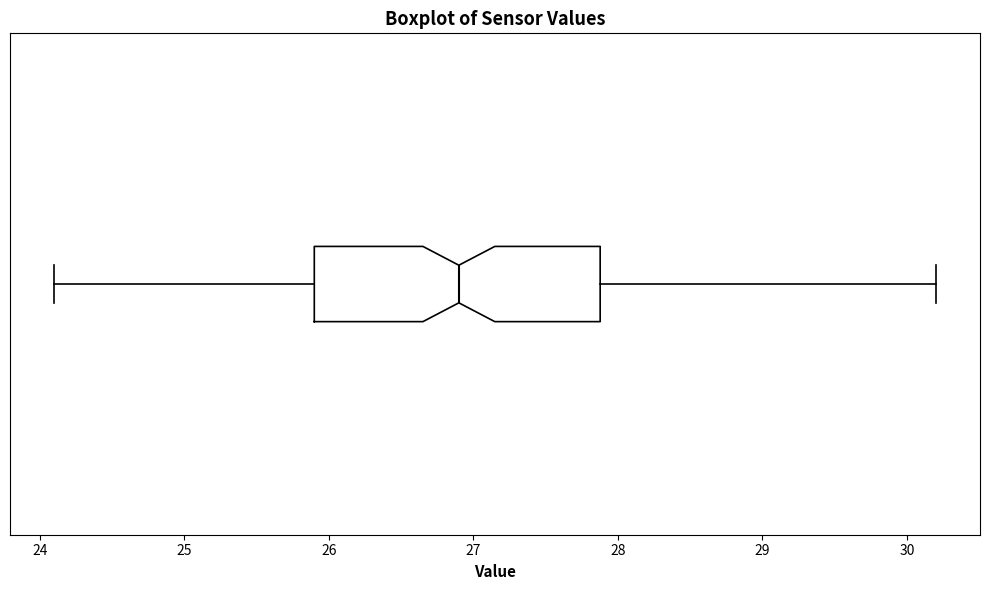

Read this box plot against the x-axis: the position of the median line, the range covered by the box, and the ends of both whiskers. The values are not printed on the chart, so give them approximately, as read against the axis.

median 26.9, box 25.9 to 27.9, whiskers 24.1 to 30.2